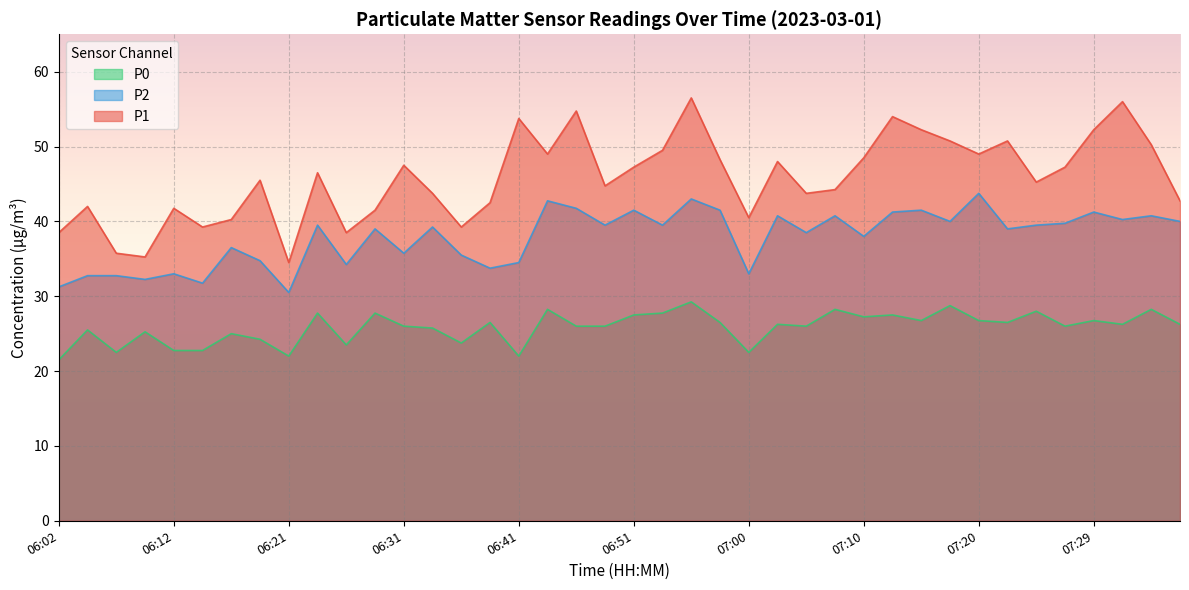

Reading left to right, extract all data points from this chart.

P1: 38.5	42.0	35.8	35.2	41.8	39.2	40.2	45.5	34.5	46.5	38.5	41.5	47.5	43.8	39.2	42.5	53.8	49.0	54.8	44.8	47.2	49.5	56.5	48.2	40.5	48.0	43.8	44.2	48.5	54.0	52.2	50.8	49.0	50.8	45.2	47.2	52.2	56.0	50.2	42.8
P2: 31.2	32.8	32.8	32.2	33.0	31.8	36.5	34.8	30.5	39.5	34.2	39.0	35.8	39.2	35.5	33.8	34.5	42.8	41.8	39.5	41.5	39.5	43.0	41.5	33.0	40.8	38.5	40.8	38.0	41.2	41.5	40.0	43.8	39.0	39.5	39.8	41.2	40.2	40.8	40.0
P0: 21.5	25.5	22.5	25.2	22.8	22.8	25.0	24.2	22.0	27.8	23.5	27.8	26.0	25.8	23.8	26.5	22.0	28.2	26.0	26.0	27.5	27.8	29.2	26.5	22.5	26.2	26.0	28.2	27.2	27.5	26.8	28.8	26.8	26.5	28.0	26.0	26.8	26.2	28.2	26.2